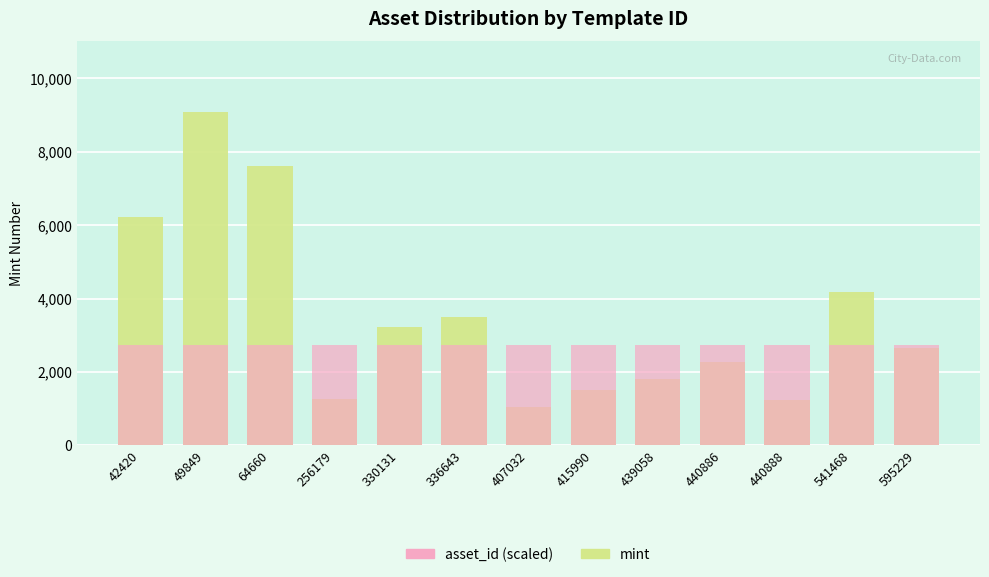

At which category is the sum across all series the highest?

49849